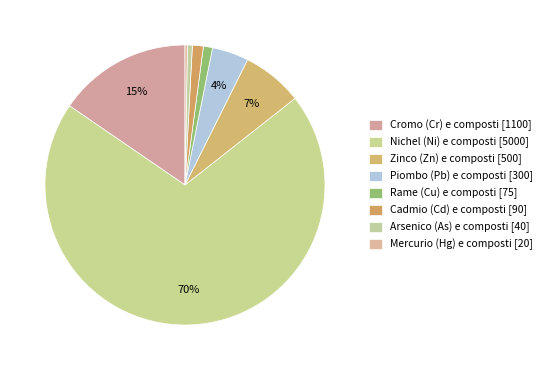

Combined, do Arsenico (As) e composti [40] and Nichel (Ni) e composti [5000] account for over 50%?

Yes